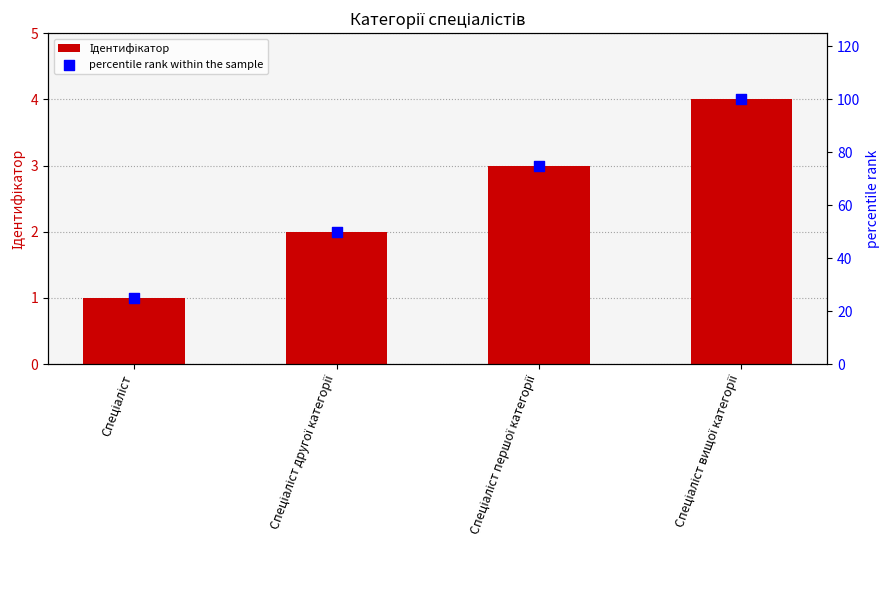

At which category is the sum across all series the highest?

Спеціаліст вищої категорії